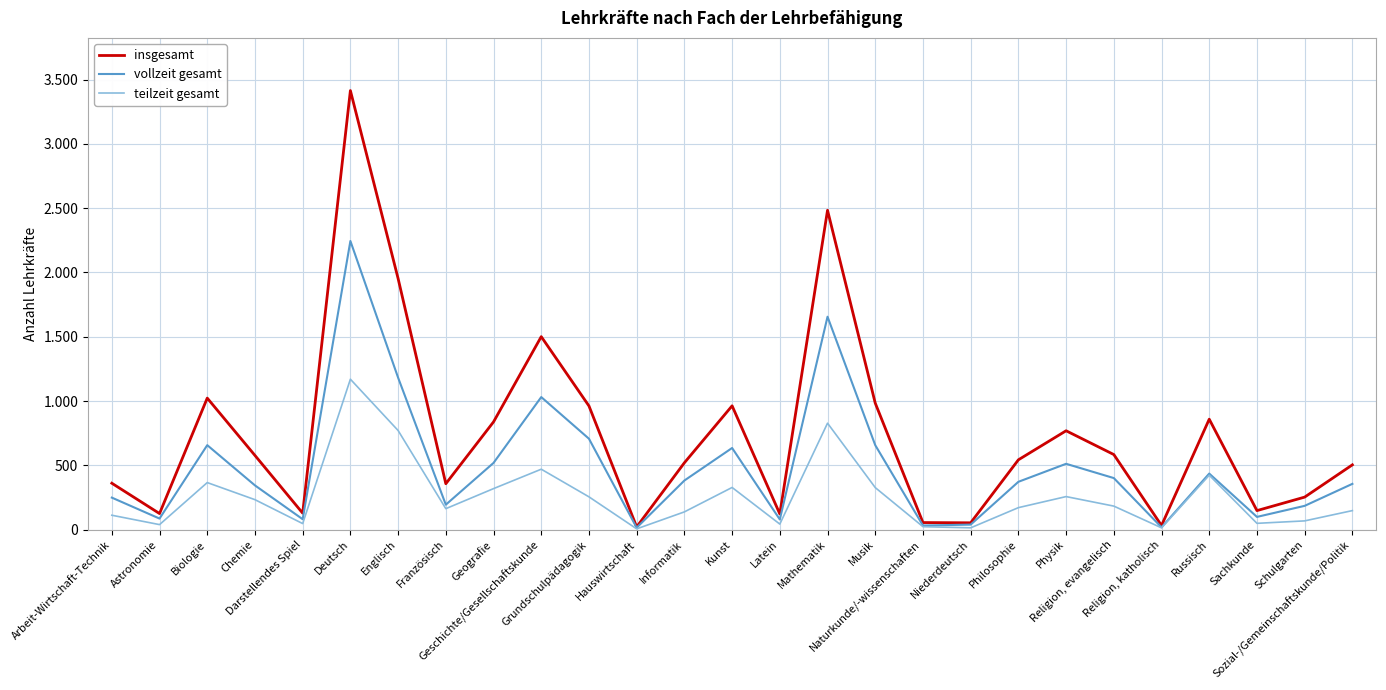

Does the chart display data point markers on the line(s)?

No